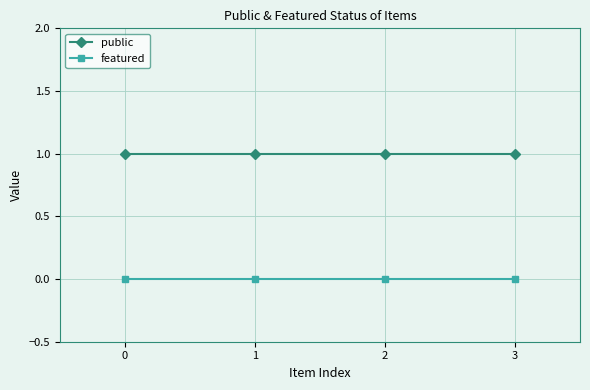

Which series has the largest total across all categories?

public